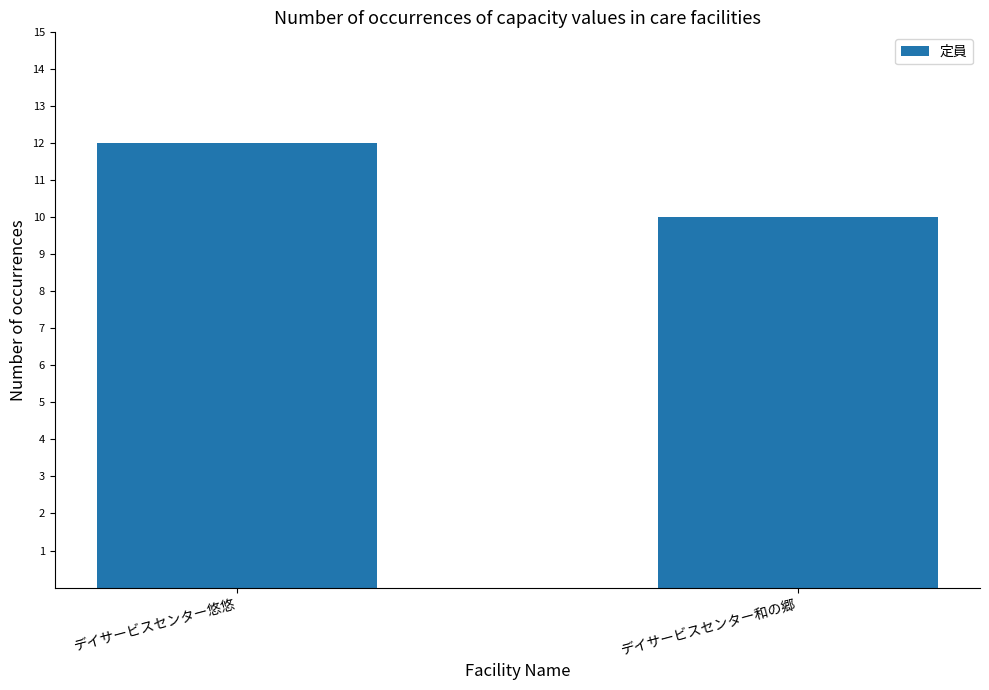

Between デイサービスセンター悠悠 and デイサービスセンター和の郷, which is larger?

デイサービスセンター悠悠